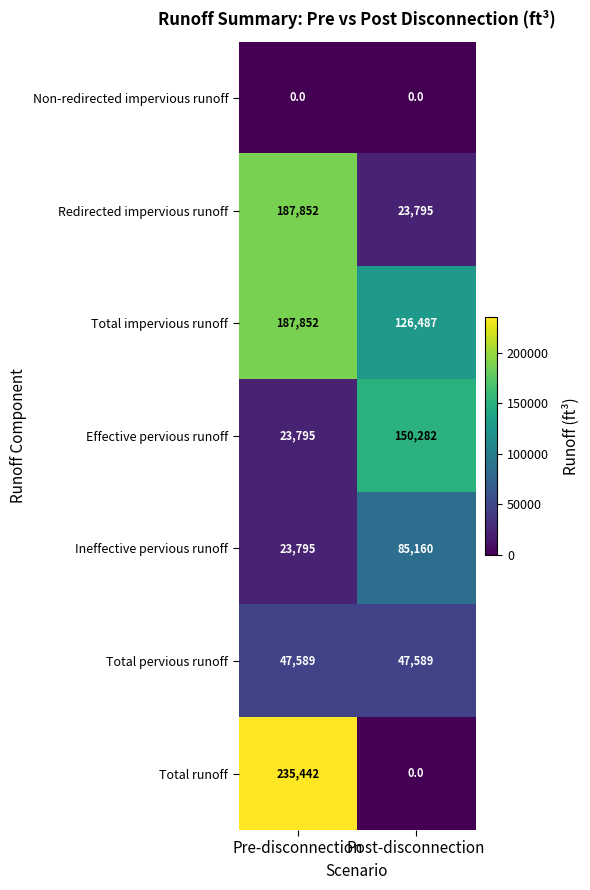

Rank the categories by Effective pervious runoff value from highest to lowest.

Post-disconnection, Pre-disconnection